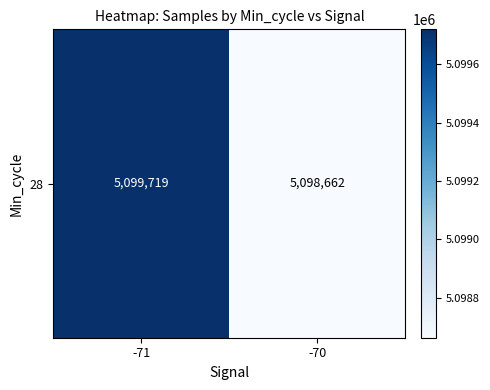

Rank the categories by value from lowest to highest.

-70, -71